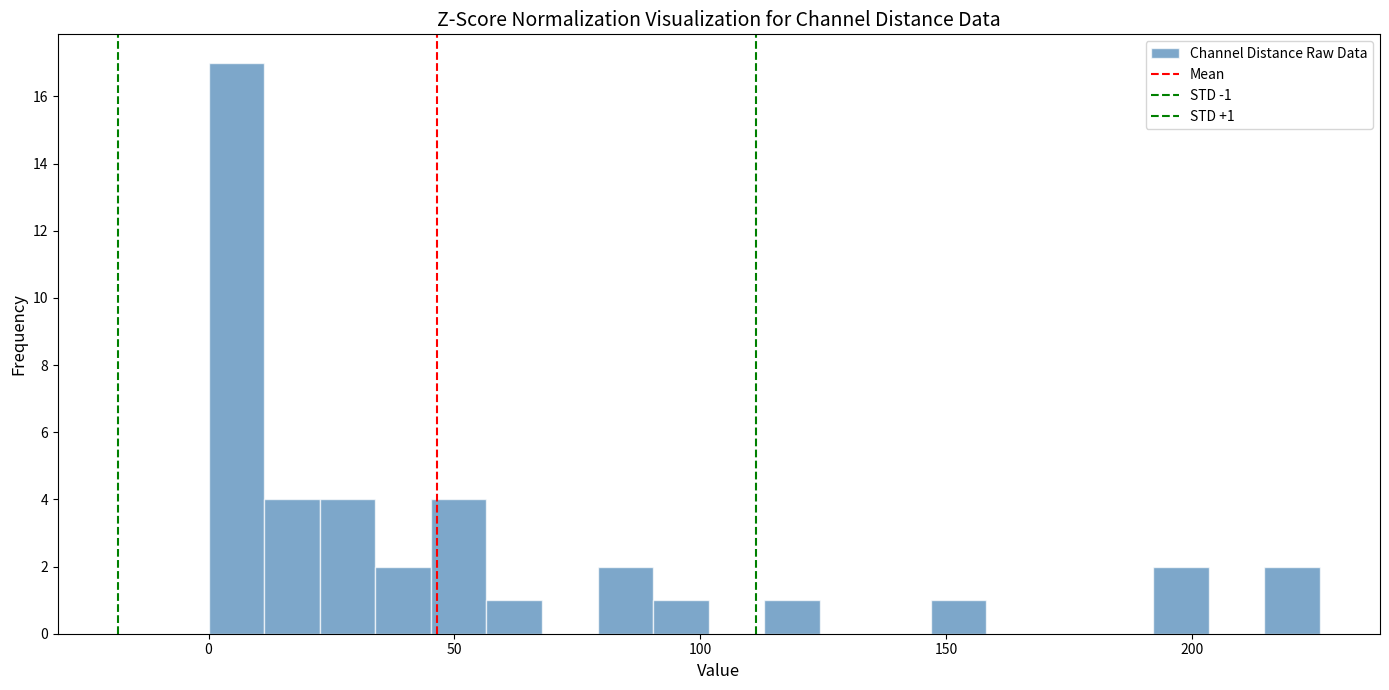

Read against the x-axis, roughly where is the centre of the tallest bar?

5